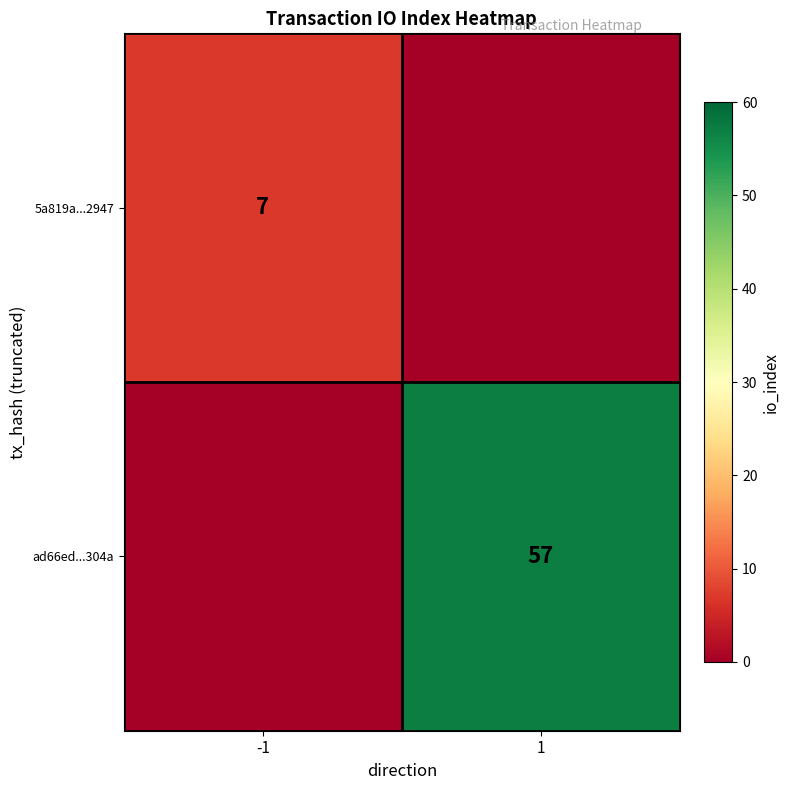

Is it true that 5a819a...2947 equals 7 at -1?

True